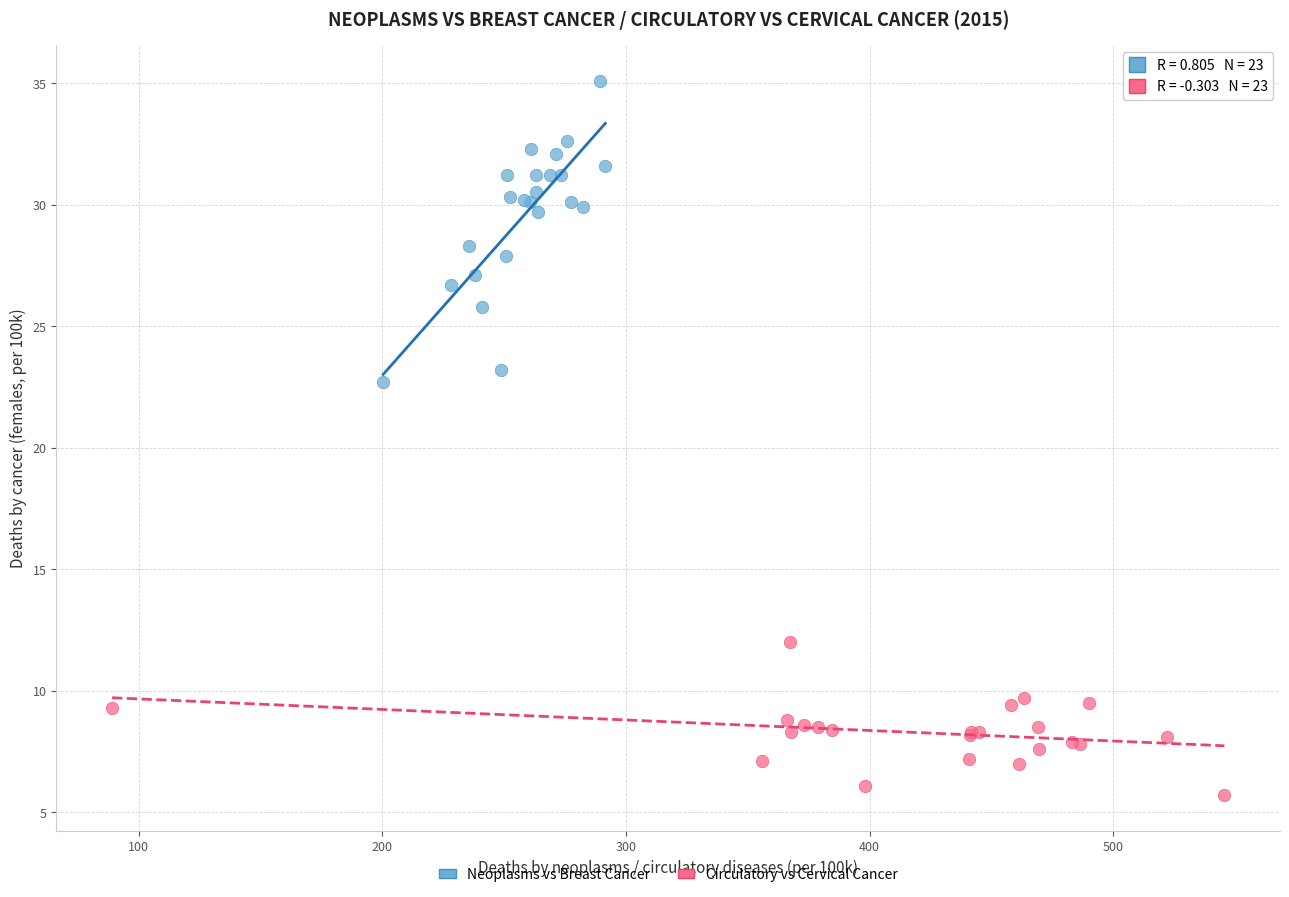

Which series reaches the maximum Y coordinate?

Neoplasms vs Breast Cancer